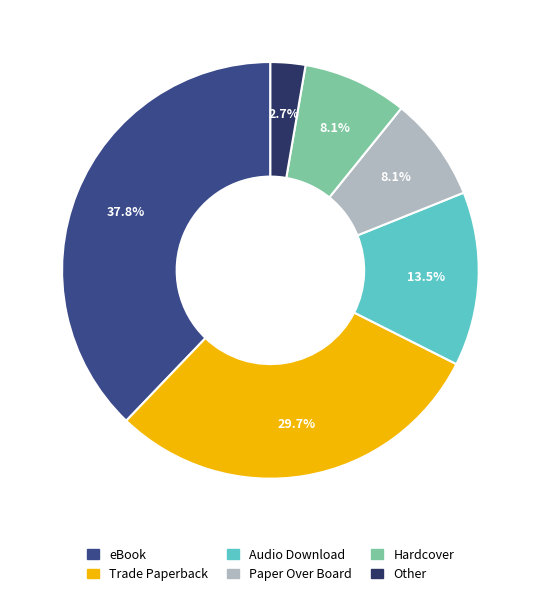

What is the largest slice in the pie chart?

eBook